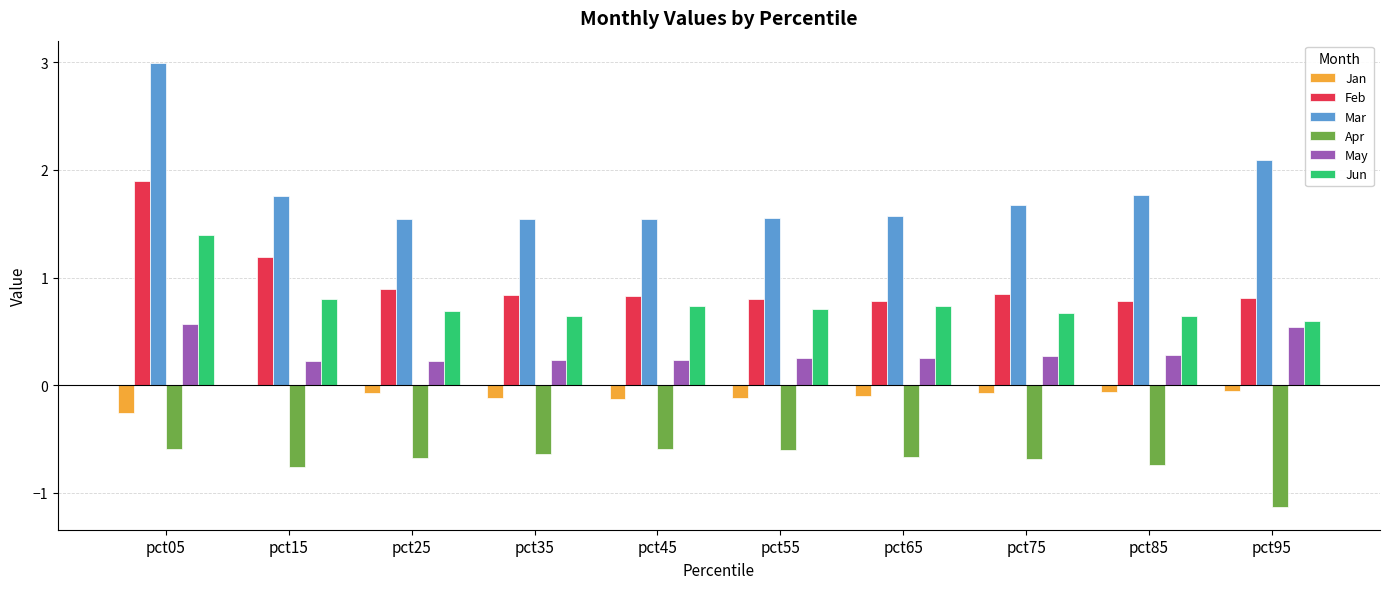

The Jan series shows -0.1 at pct55. True or false?

True